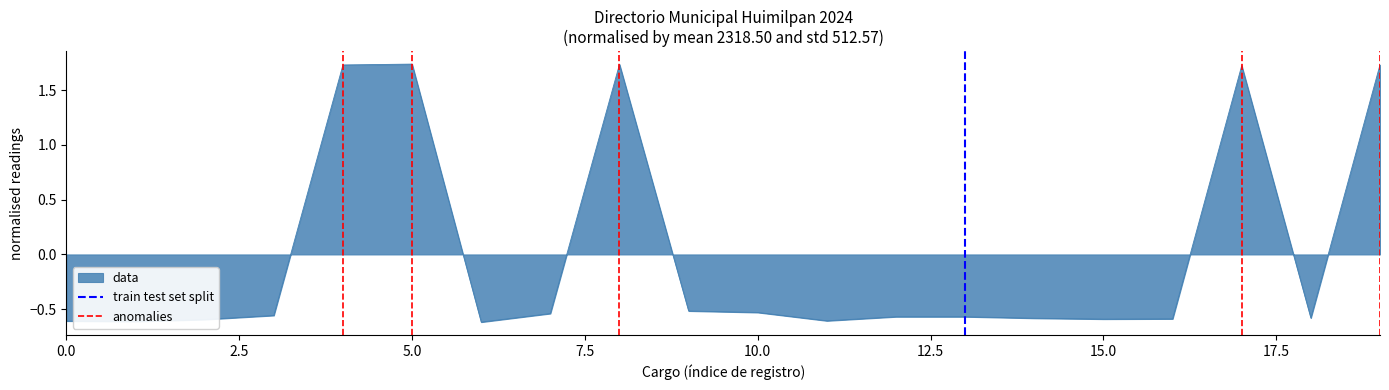

True or false: data has a value of -0.9 at 10.0.

False